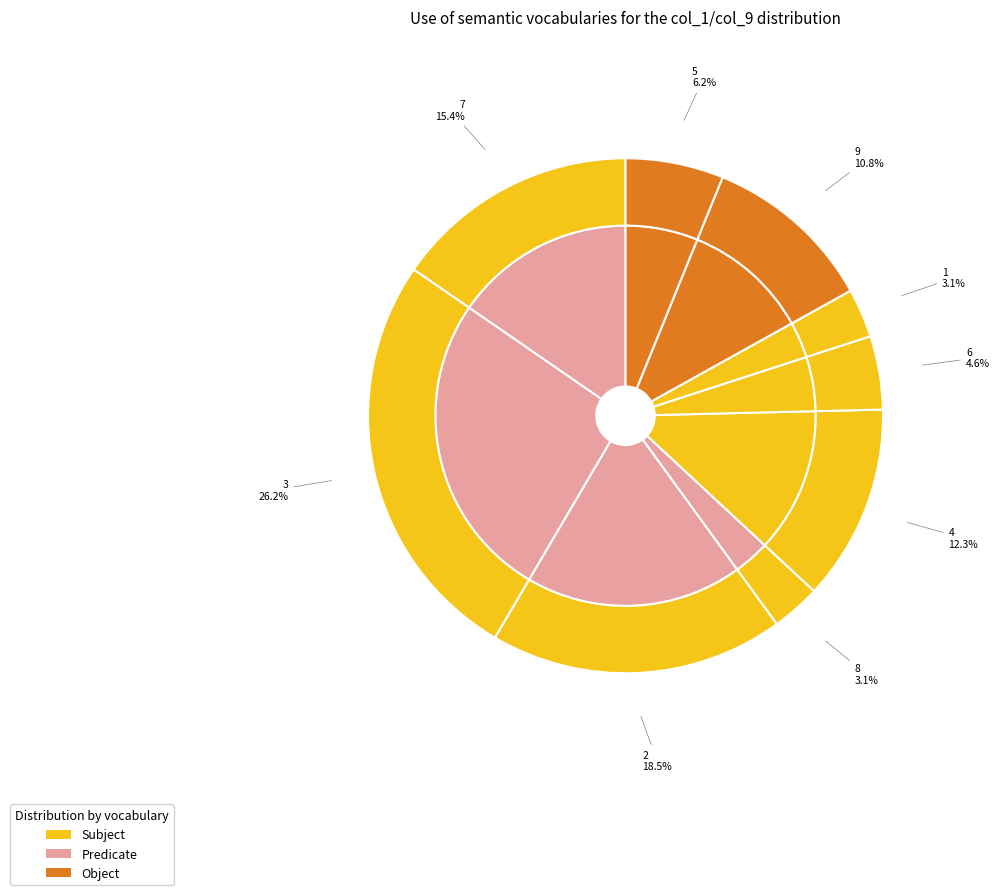

How many slices are in this pie chart?

18